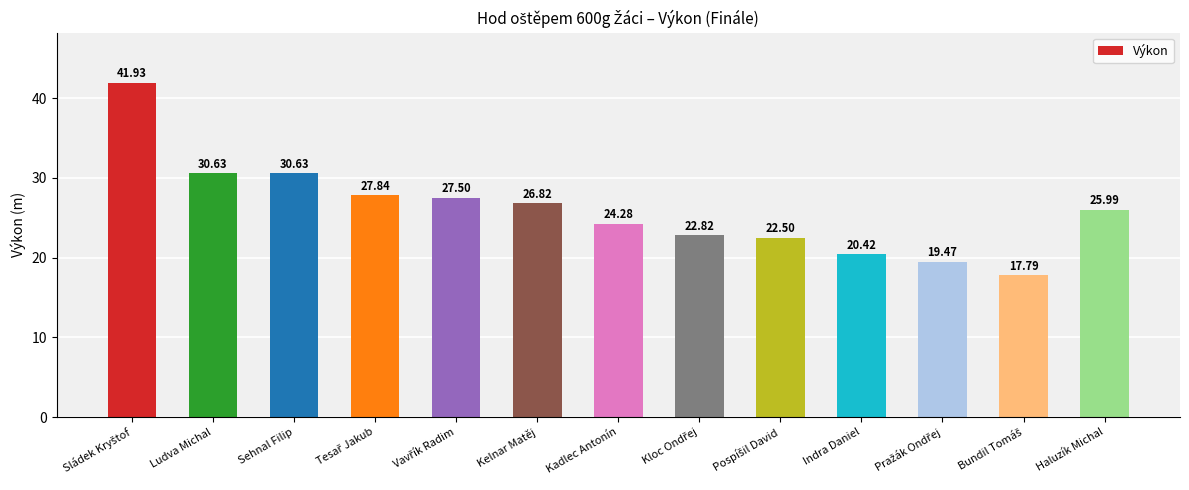

What is the maximum value shown in the chart?

41.9